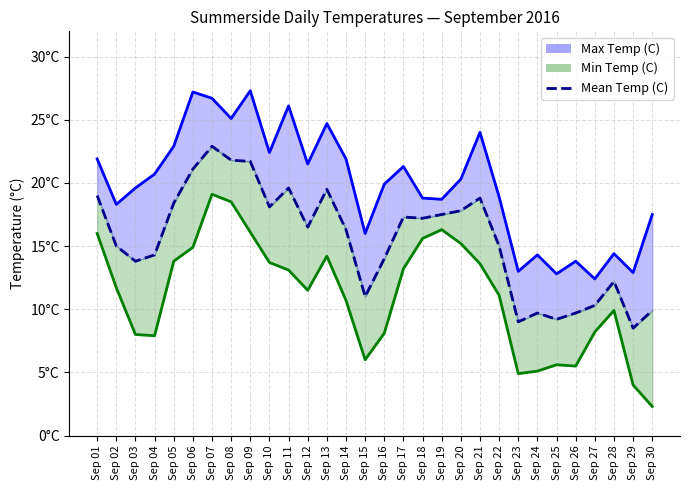

At which label does the data first exceed 16?

Sep 01